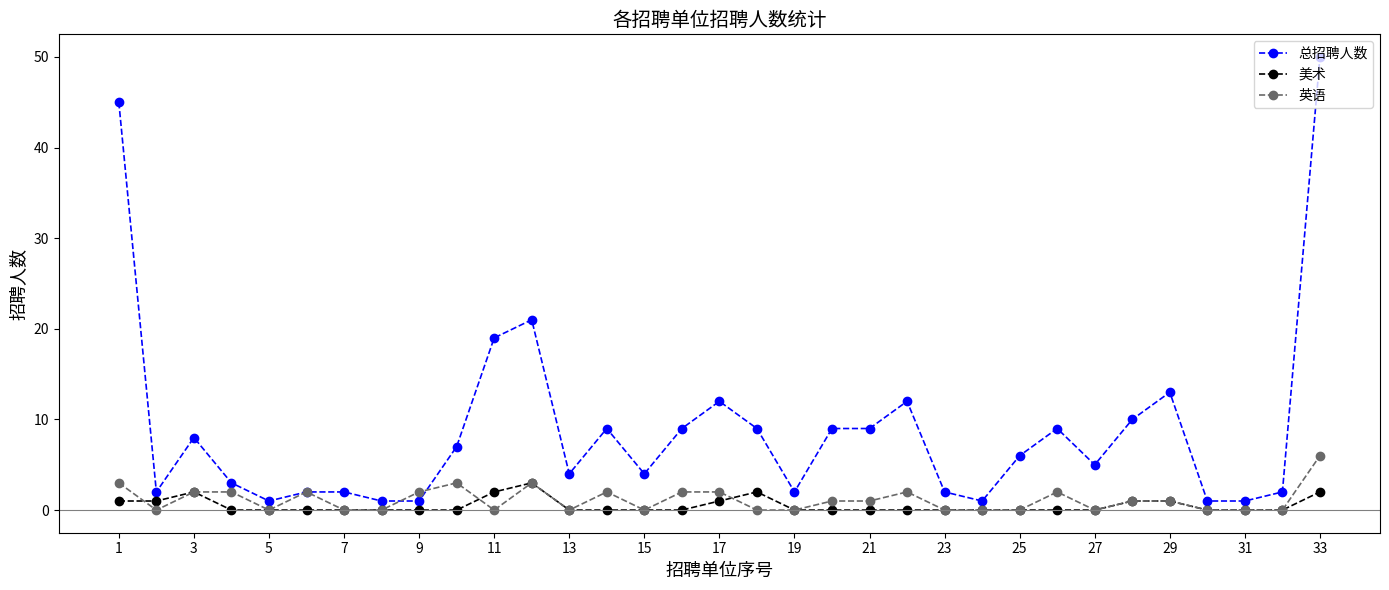

Which series has the widest spread of values?

总招聘人数